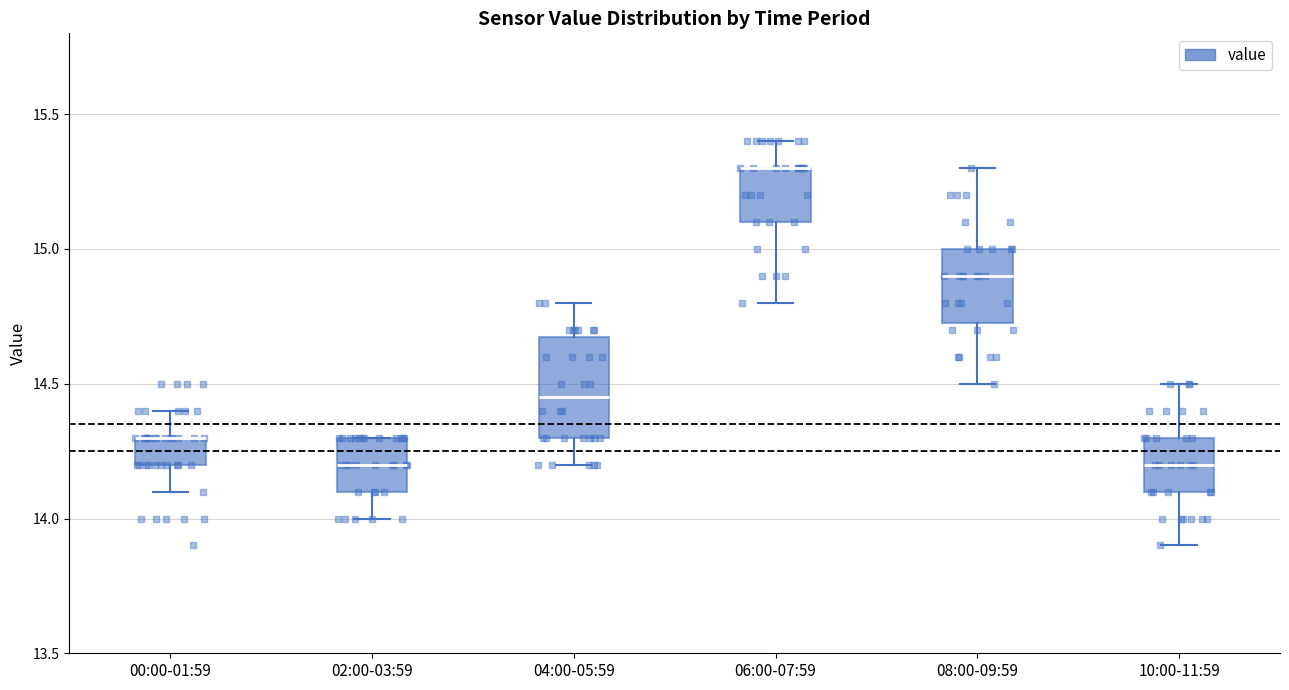

Where does the upper whisker of the box for 08:00-09:59 end on the y-axis? The values are not printed on the chart, so give them approximately, as read against the axis.

15.30